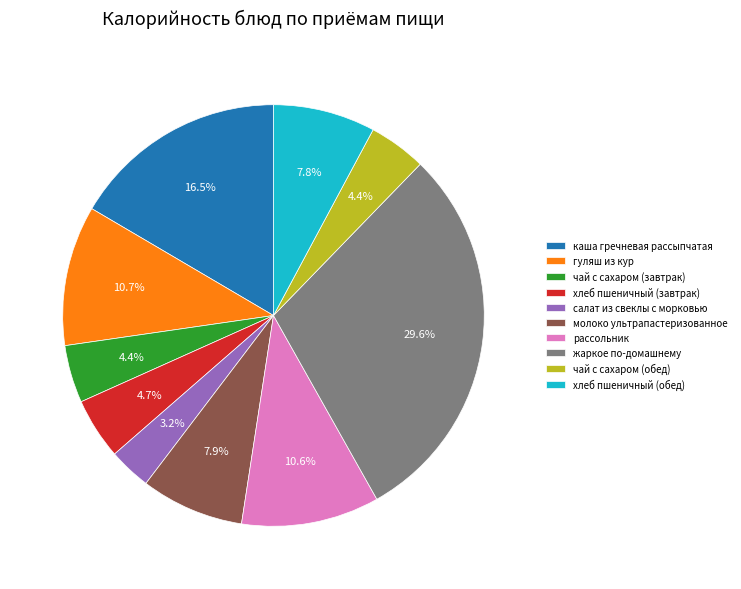

Does хлеб пшеничный (завтрак) represent more than half of the total?

No